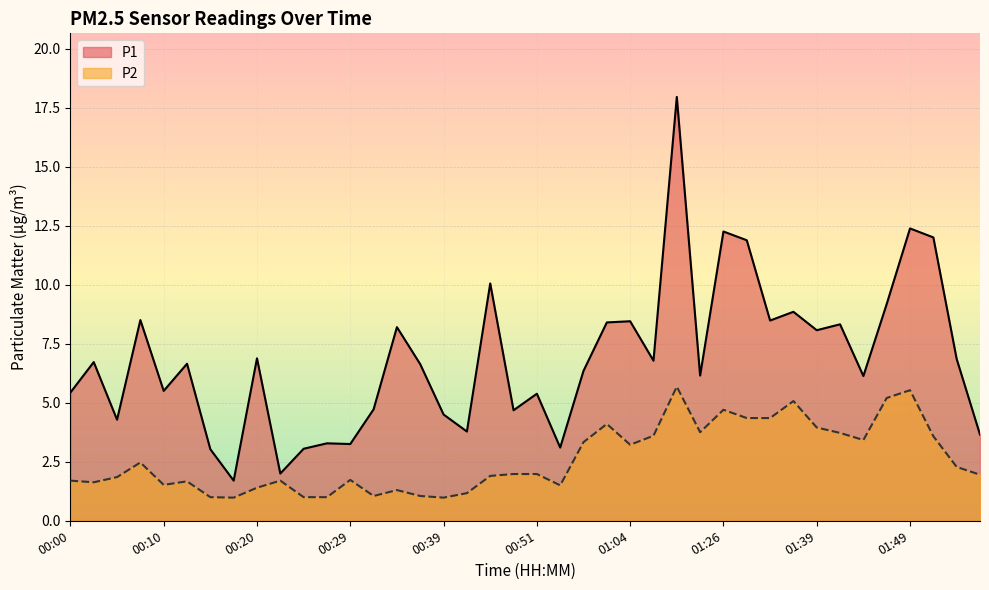

At how many categories does at least one series exceed 2?

38